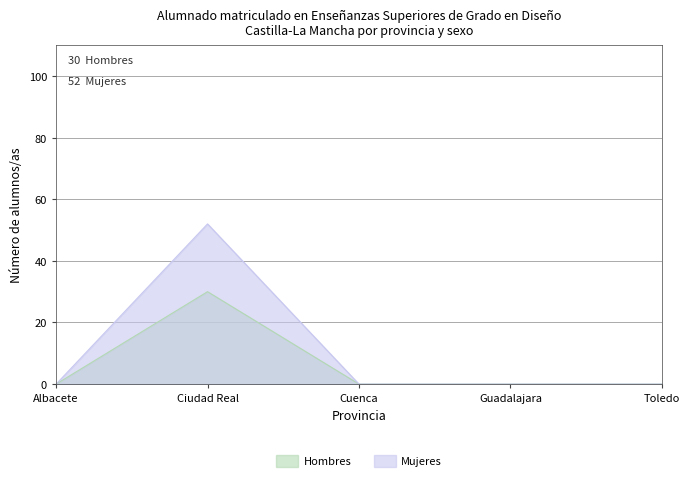

At how many categories does at least one series exceed 24?

1